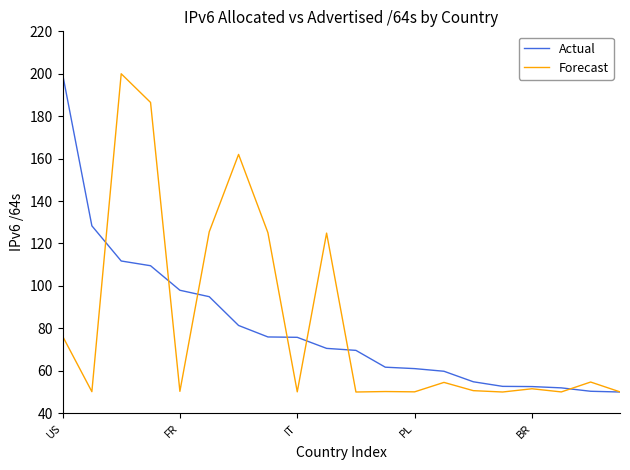

What is the smallest value displayed?

50.0